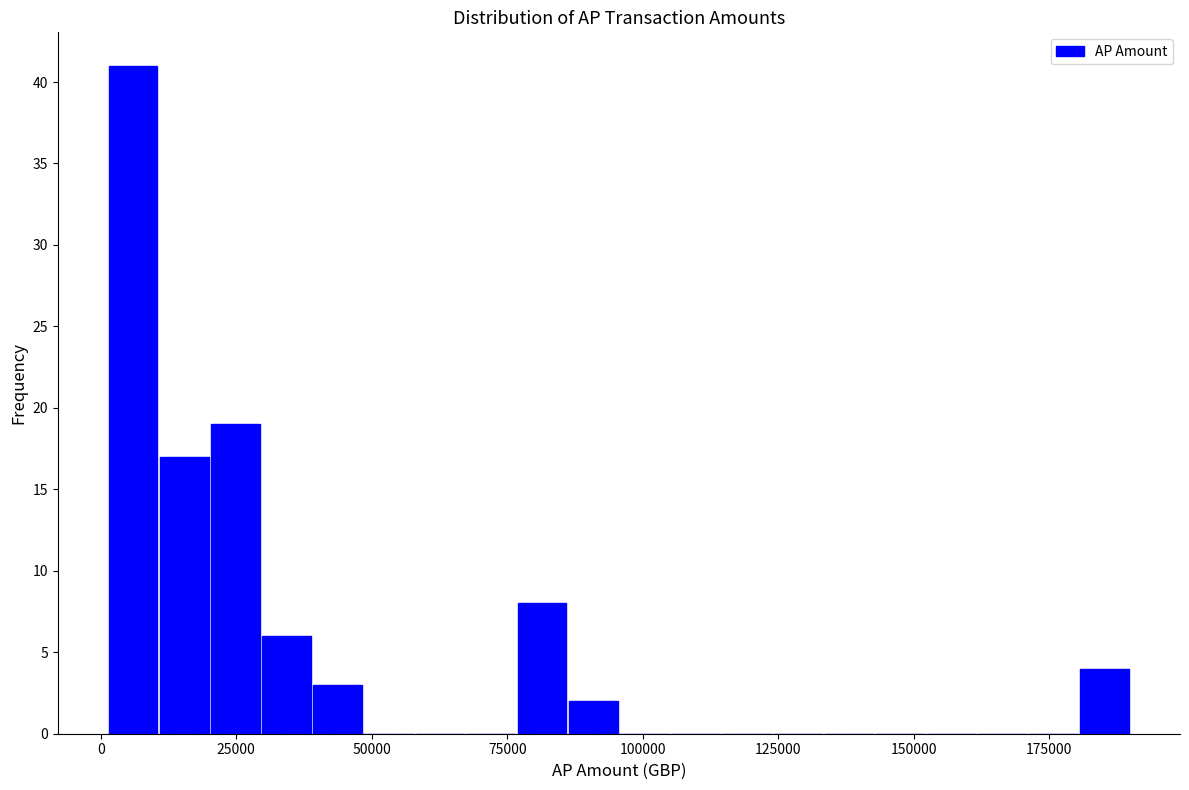

Around what value on the x-axis is the tallest bar? Give the approximate position of its centre, as read against the axis.

5000